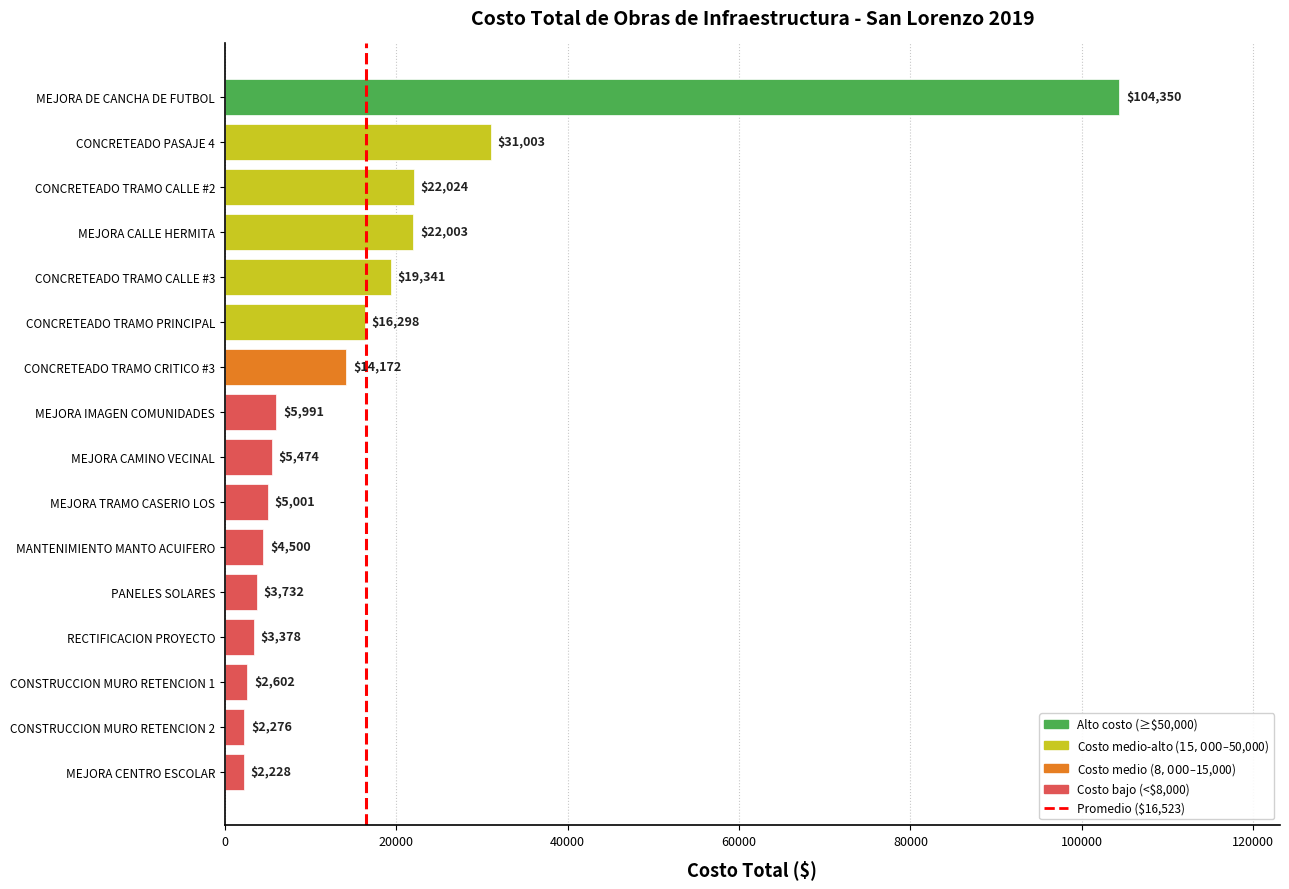

The chart shows a value of 9895.1 at CONCRETEADO TRAMO CRITICO #3. True or false?

False